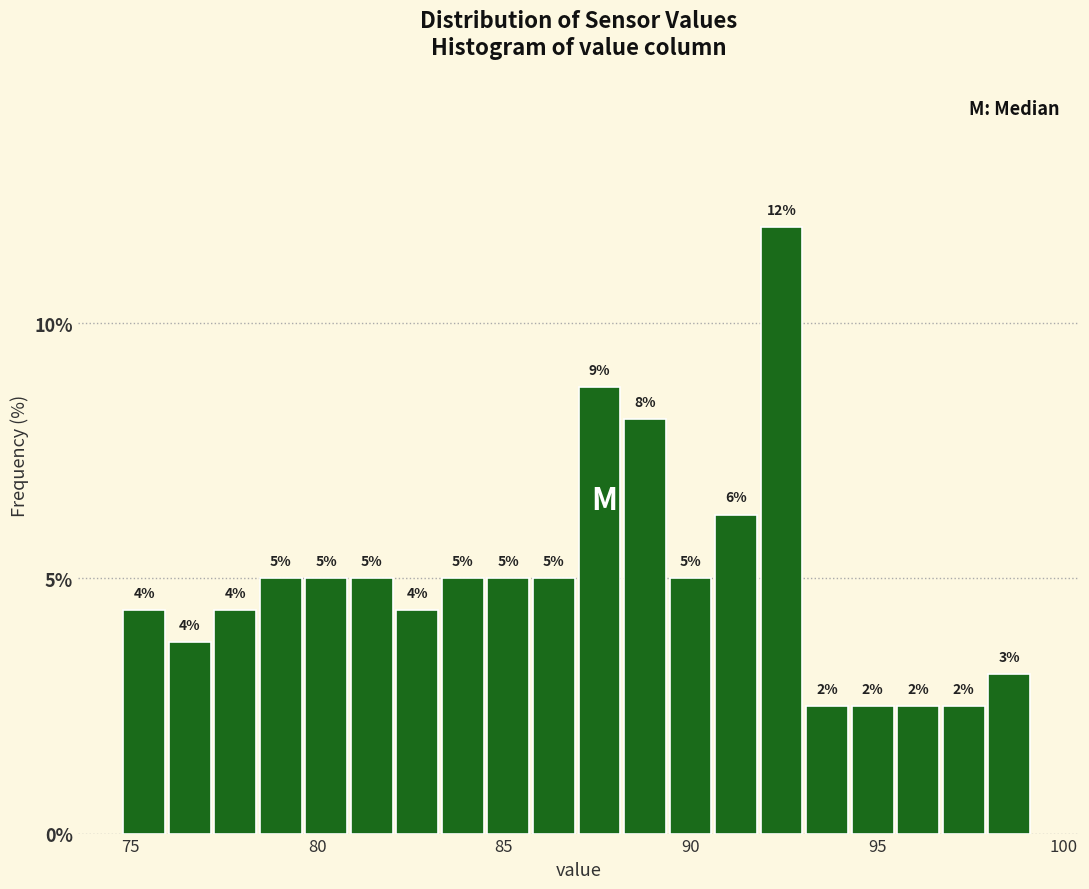

Around what value on the x-axis is the tallest bar? Give the approximate position of its centre, as read against the axis.

92.5